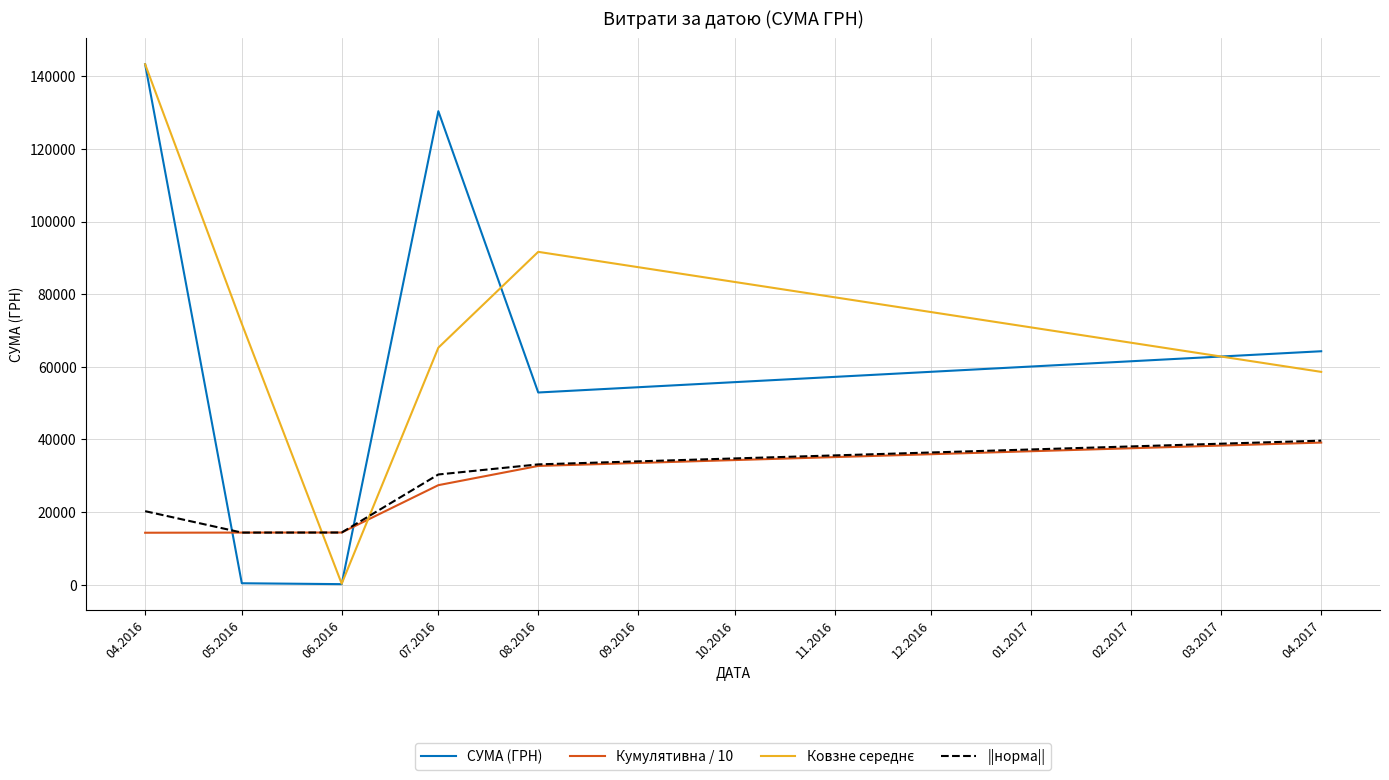

How many categories are shown in the chart?

6